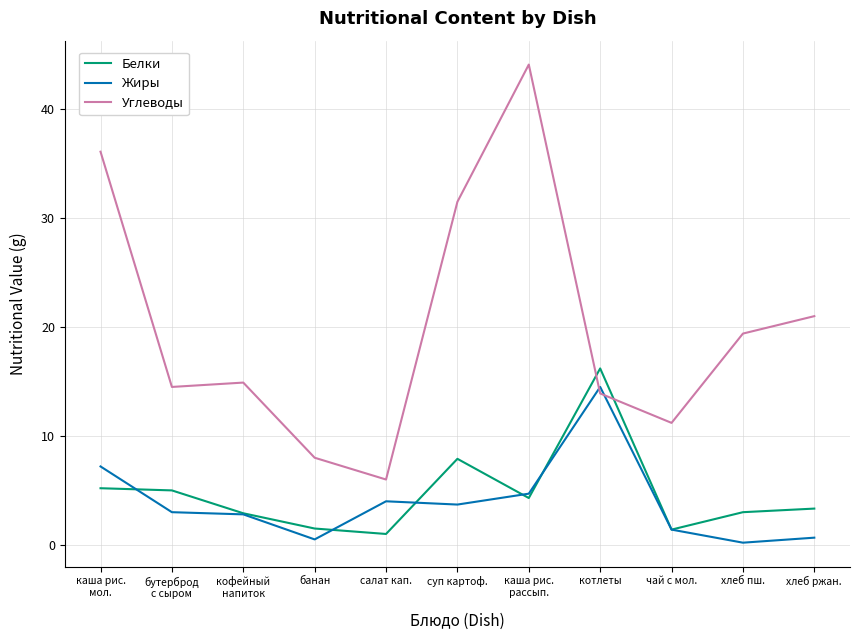

What position from the right is котлеты?

4